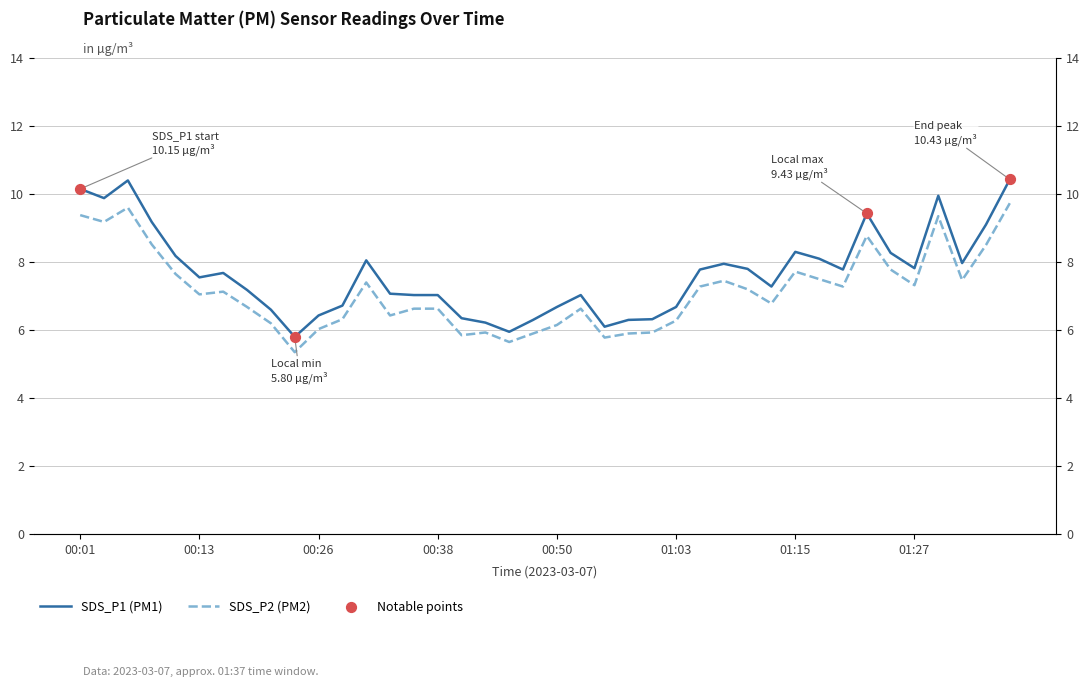

What are all the series names shown in the legend?

SDS_P1 (PM1), SDS_P2 (PM2)